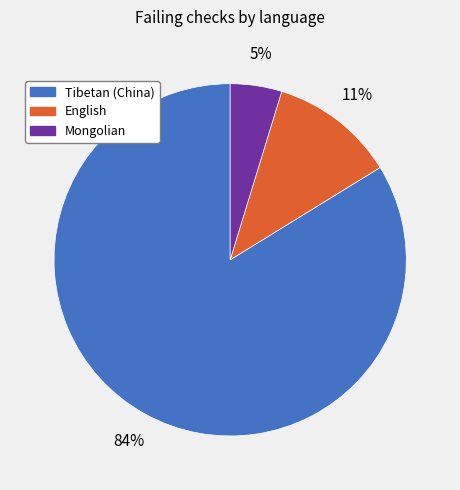

Which slice is the largest?

Tibetan (China)